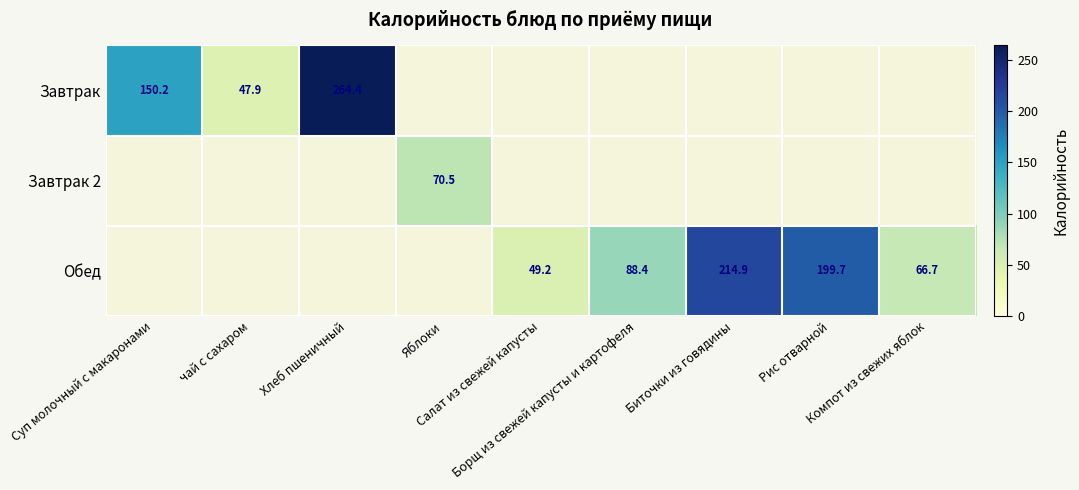

How many data points does each series have?

9